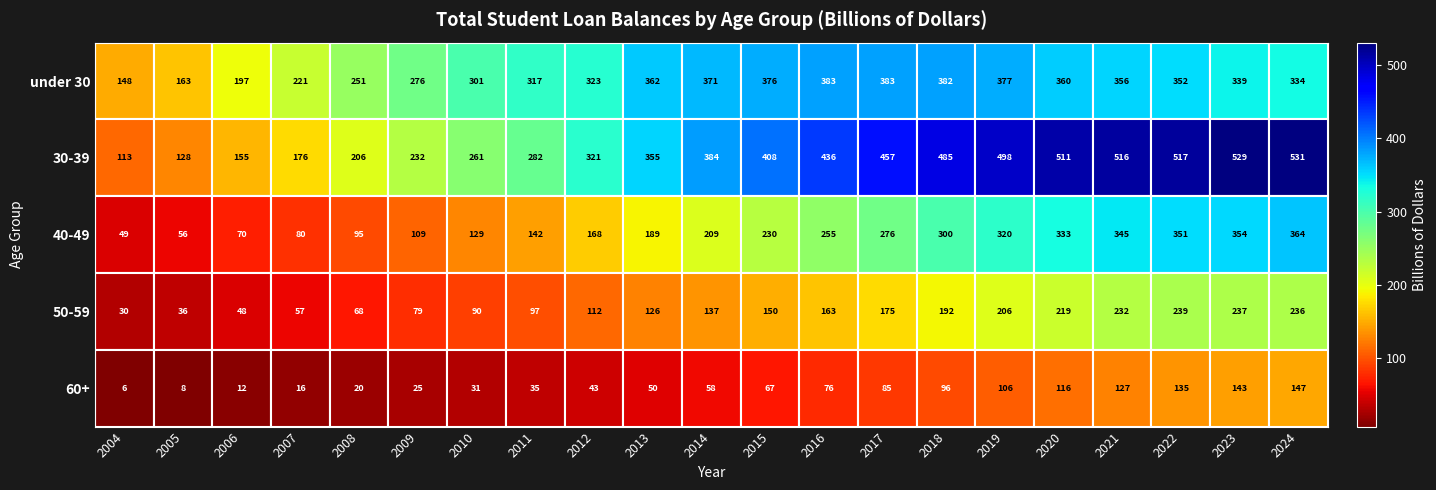

What is the average value of the 60+ series?

67